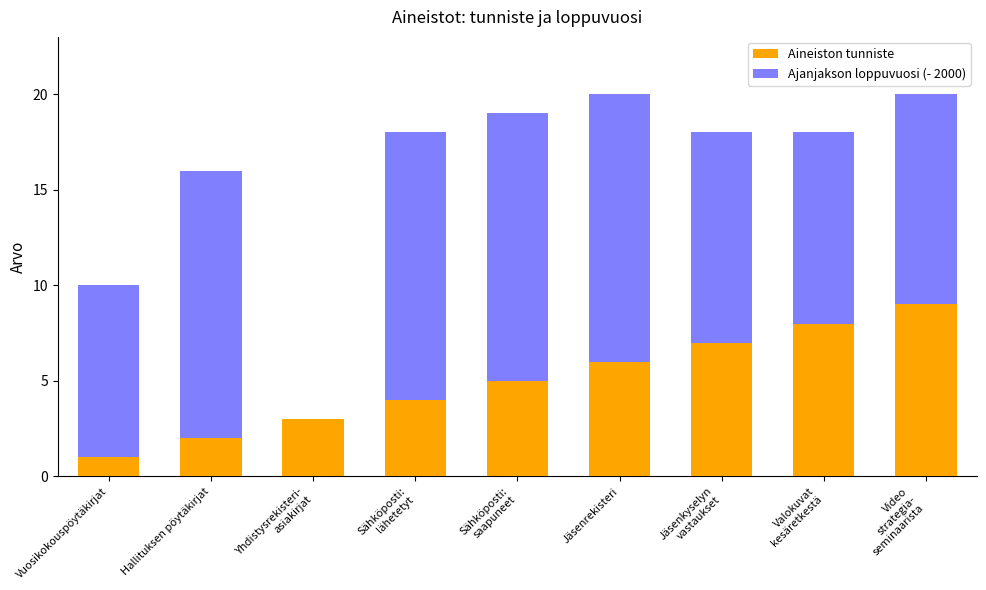

Count the number of categories in the chart.

9